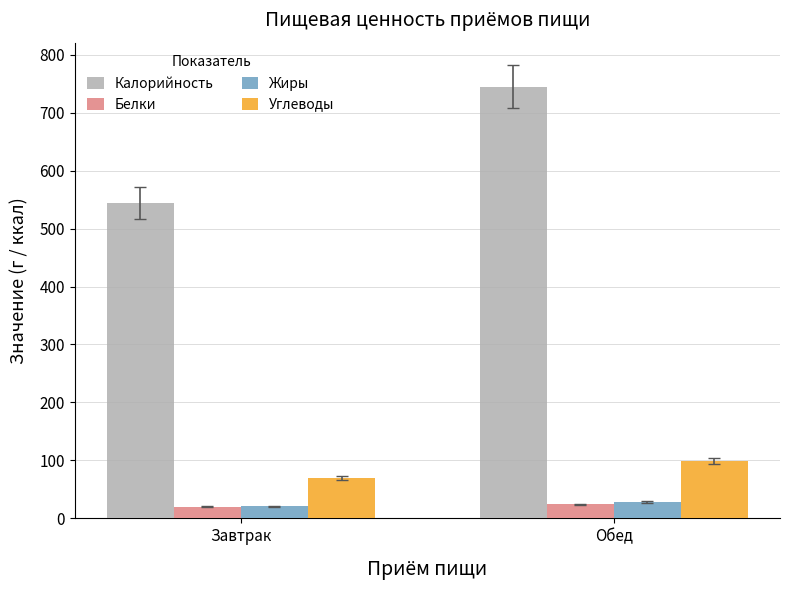

Which category has the highest value in the Калорийность series?

Обед